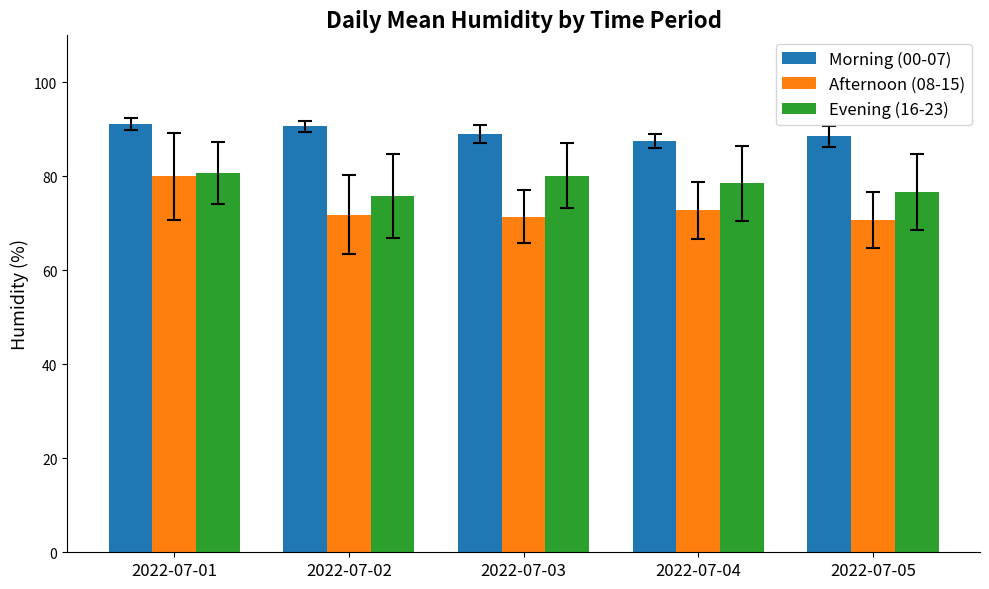

What are all the series names shown in the legend?

Morning (00-07), Afternoon (08-15), Evening (16-23)